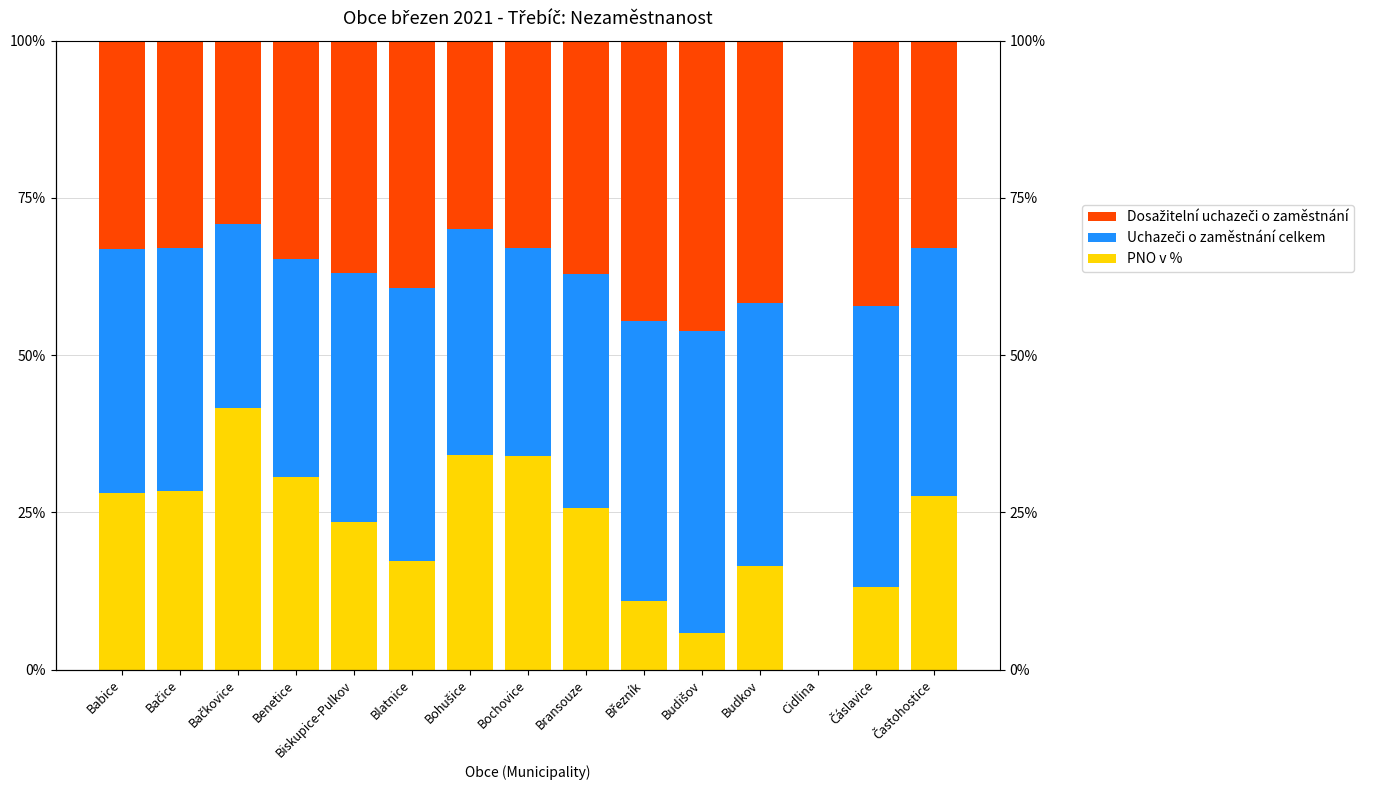

Rank the series by their average value, from highest to lowest.

Uchazeči o zaměstnání celkem, Dosažitelní uchazeči o zaměstnání, PNO v %